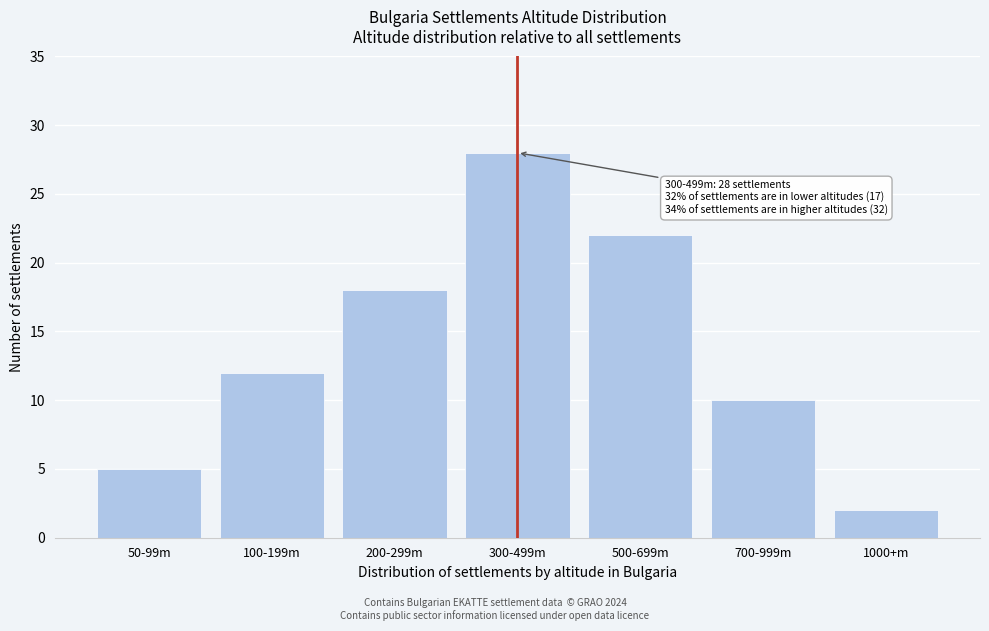

Reading left to right, list all the values displayed in this chart.

50-99m=5	100-199m=12	200-299m=18	300-499m=28	500-699m=22	700-999m=10	1000+m=2